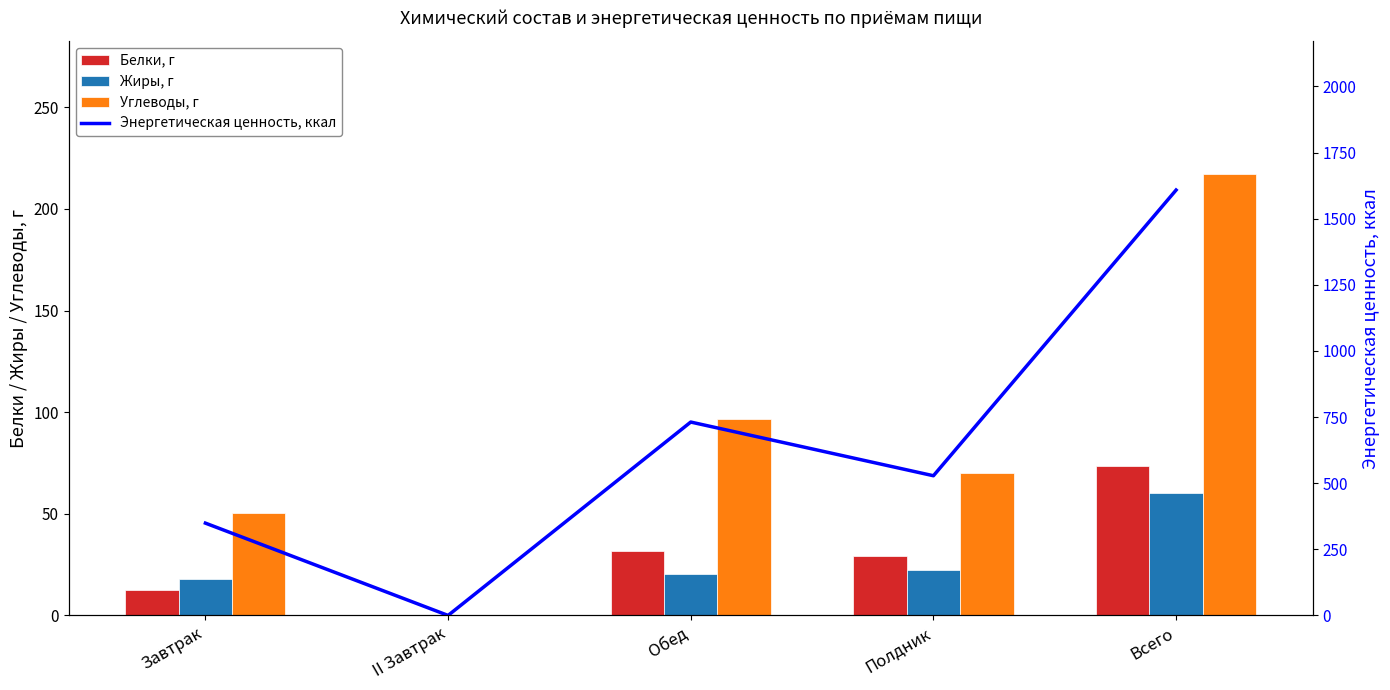

Are the bars grouped side by side (vs. stacked)?

Yes